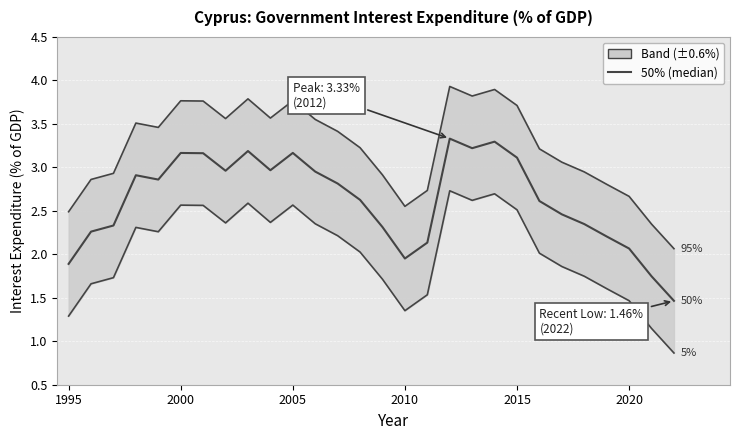

Reading left to right, transcribe all the data shown in this chart.

95%: 2.5	2.9	2.9	3.5	3.5	3.8	3.8	3.6	3.8	3.6	3.8	3.6	3.4	3.2	2.9	2.6	2.7	3.9	3.8	3.9	3.7	3.2	3.1	2.9	2.8	2.7	2.3	2.1
50%: 1.9	2.3	2.3	2.9	2.9	3.2	3.2	3.0	3.2	3.0	3.2	3.0	2.8	2.6	2.3	2.0	2.1	3.3	3.2	3.3	3.1	2.6	2.5	2.3	2.2	2.1	1.7	1.5
5%: 1.3	1.7	1.7	2.3	2.3	2.6	2.6	2.4	2.6	2.4	2.6	2.4	2.2	2.0	1.7	1.4	1.5	2.7	2.6	2.7	2.5	2.0	1.9	1.7	1.6	1.5	1.1	0.9